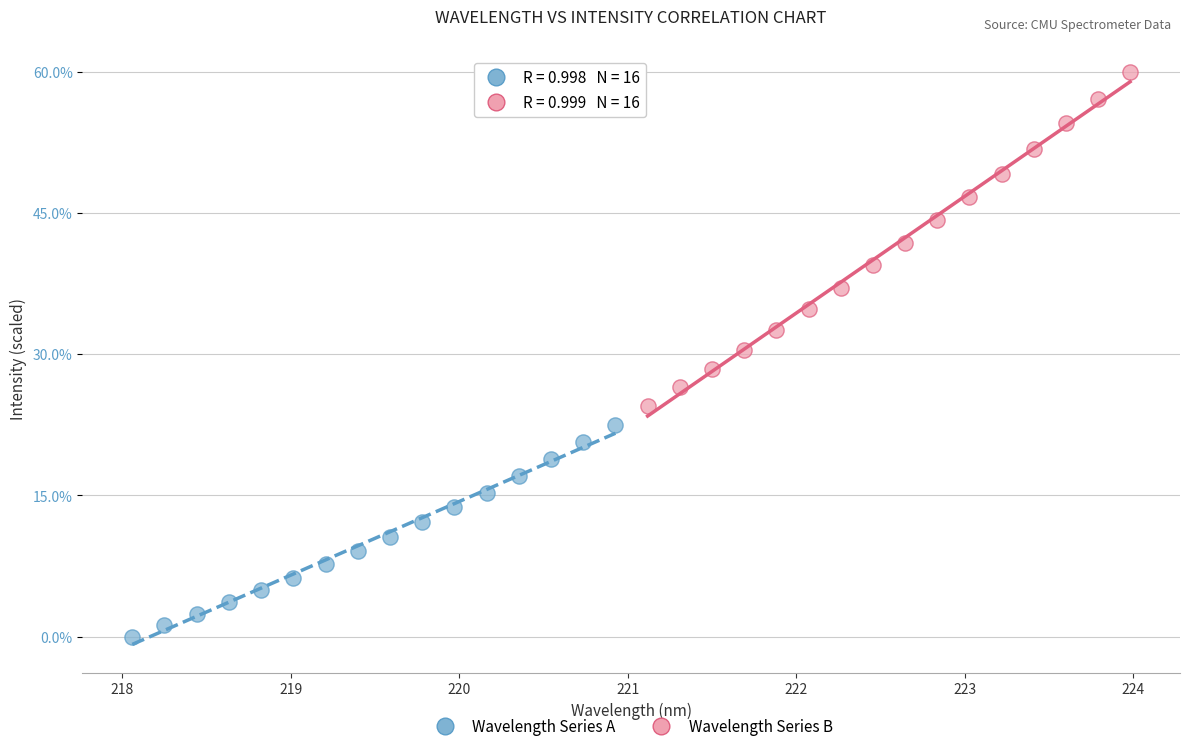

Which series has the largest Y range (max minus min)?

Wavelength Series B